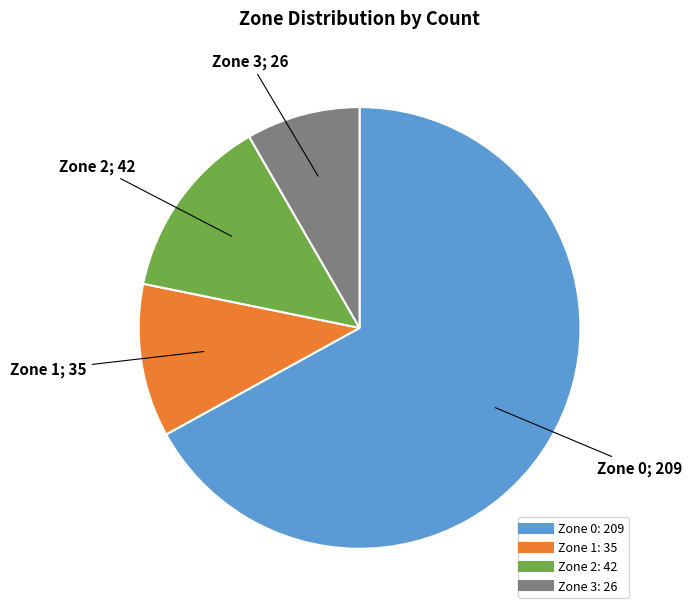

Does any single category account for the majority?

Yes